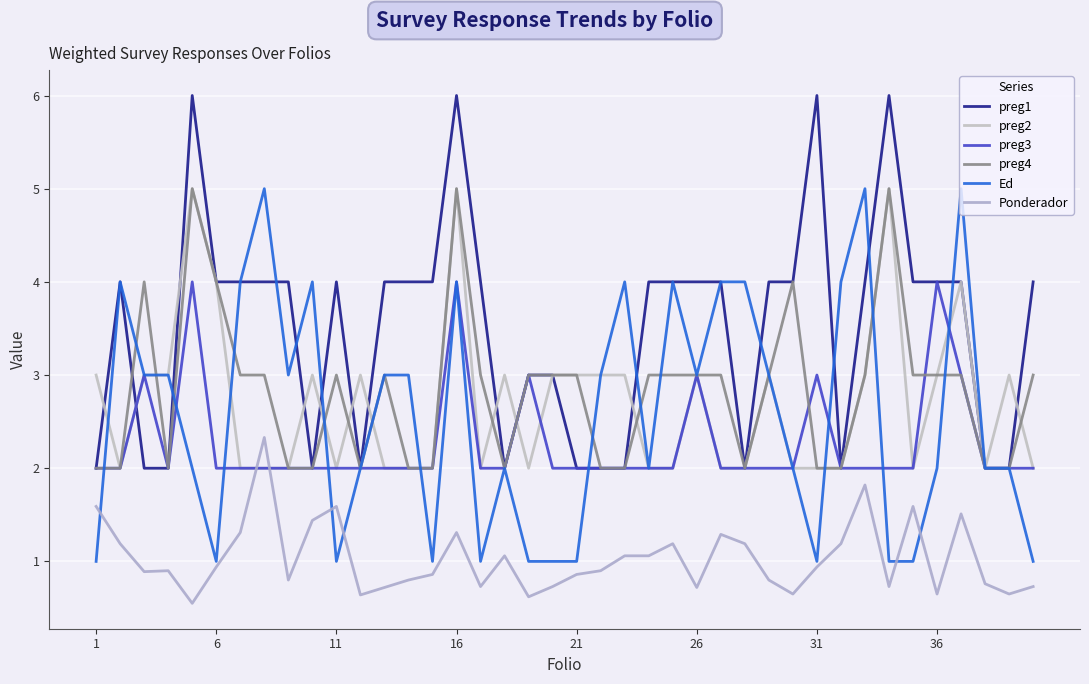

How many lines are shown in the chart?

6